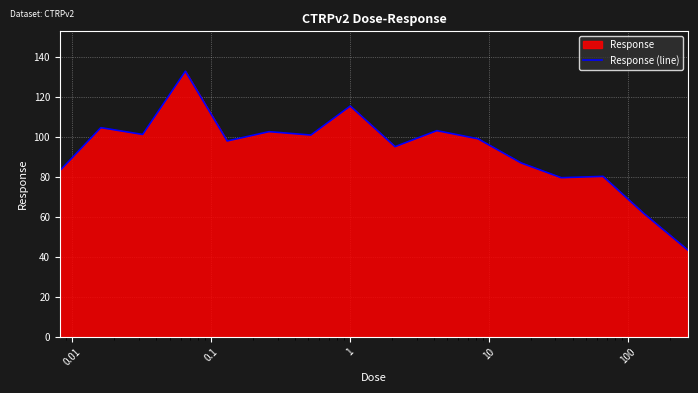

How many data points are above 99?

8